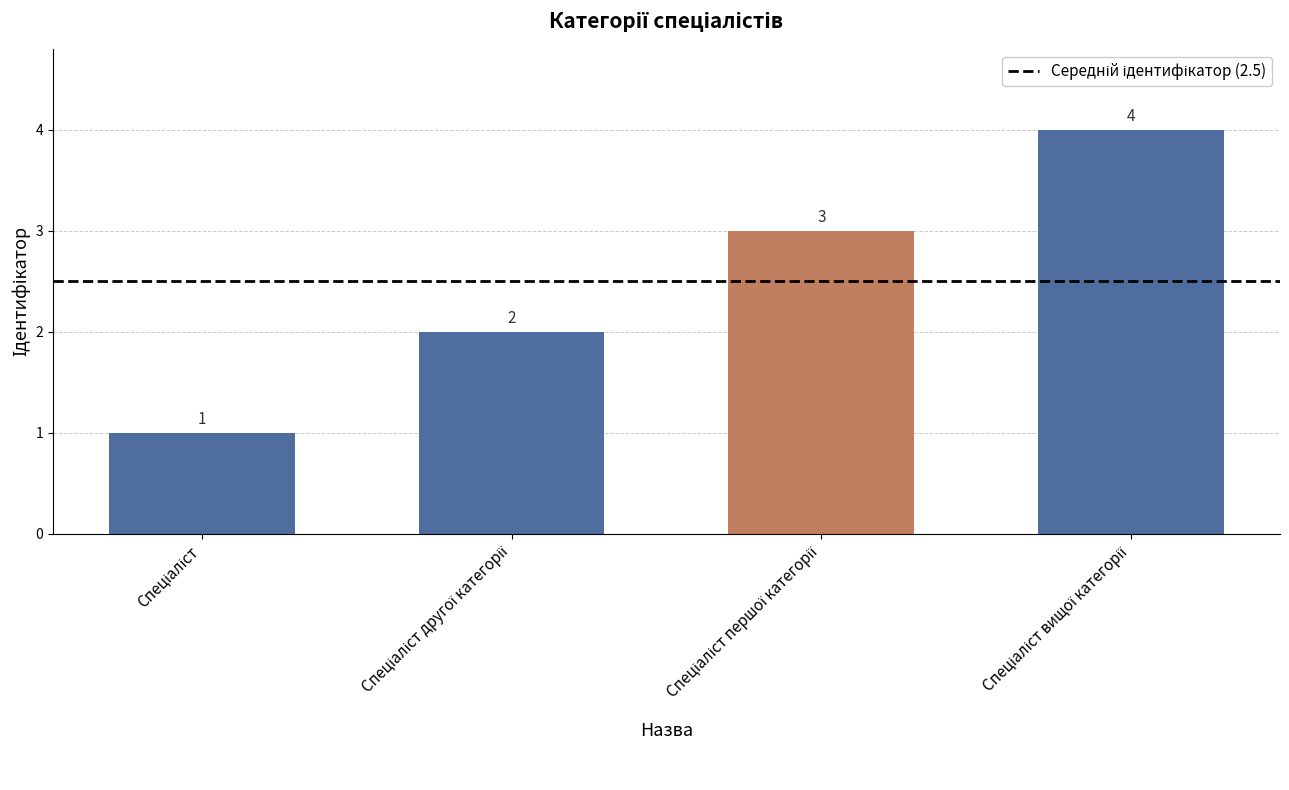

What is the greatest value displayed?

4